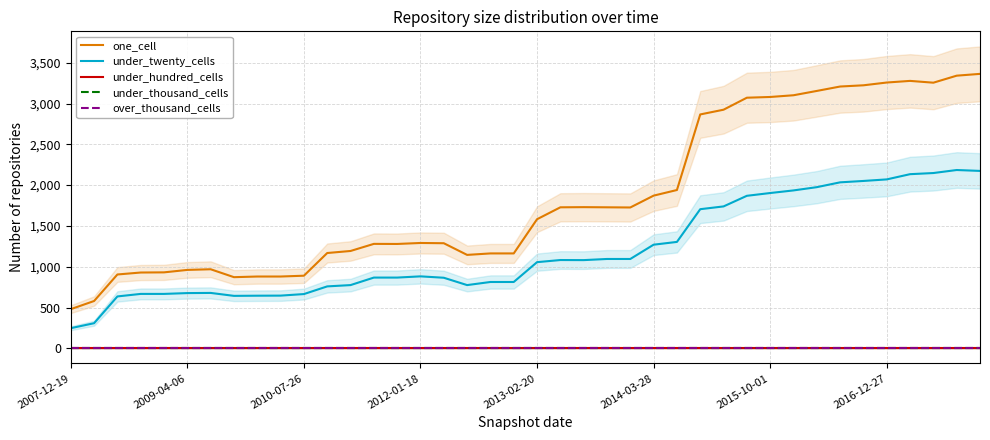

Which category has the highest value in the under_thousand_cells series?

2007-12-19